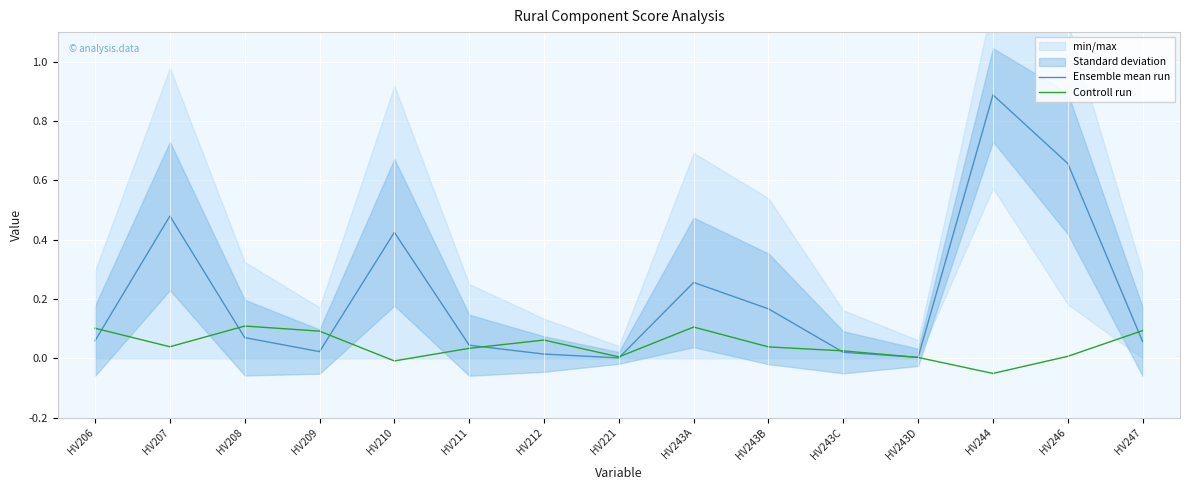

How many interior local peaks does the Ensemble mean run series have?

4